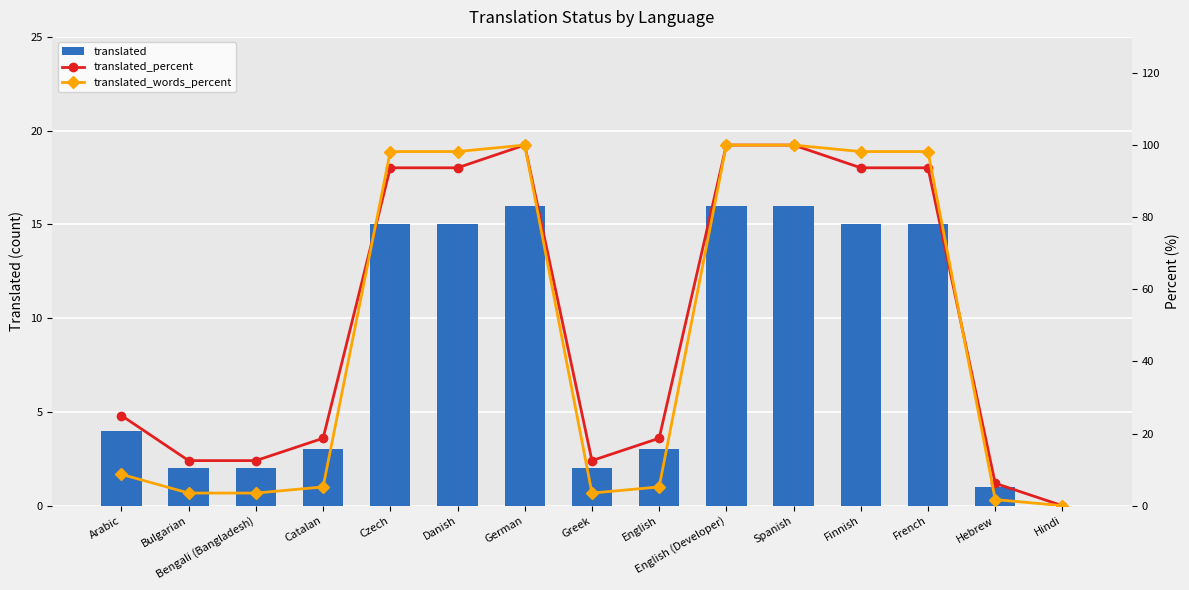

What position from the right is Catalan?

12